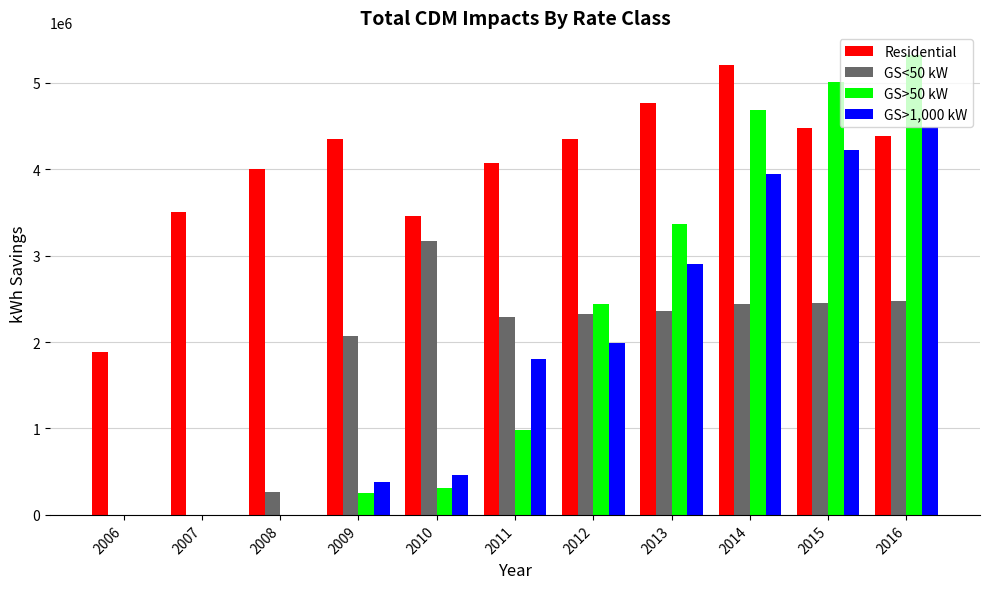

How many series are shown in this chart?

4